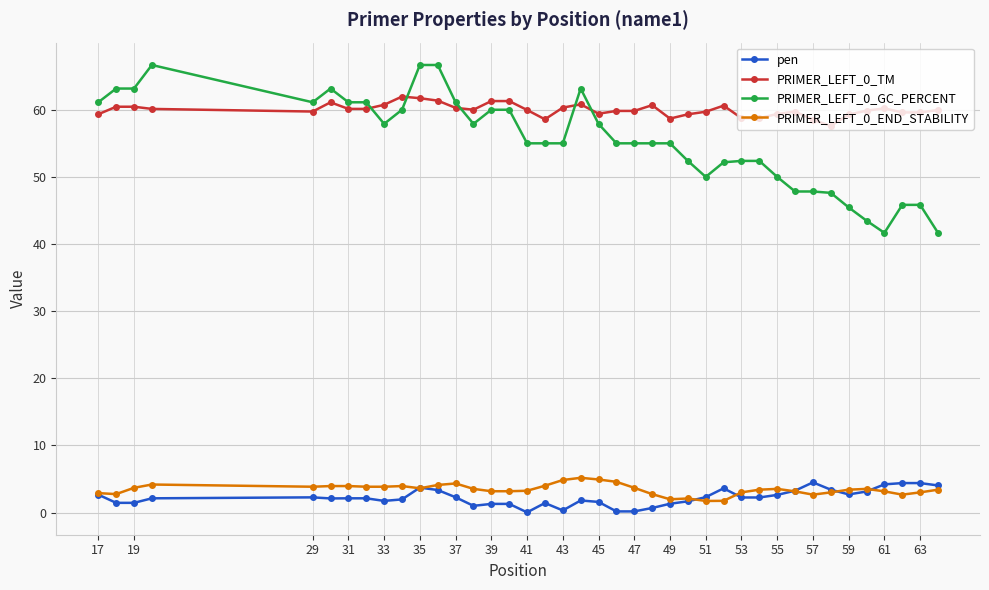

At how many categories does at least one series exceed 10?

40